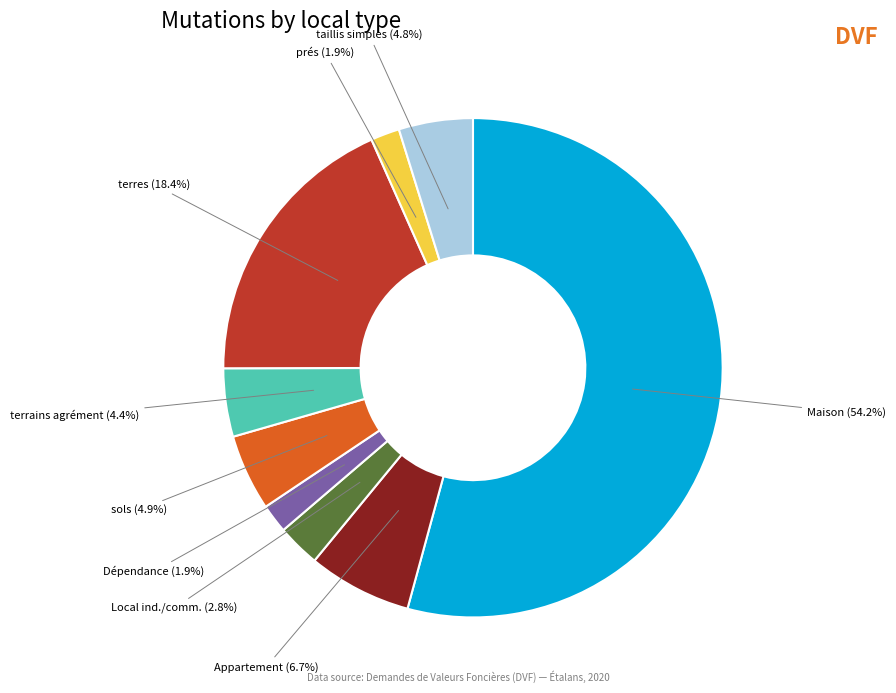

What percentage is the terres slice, to the nearest percent?

18%